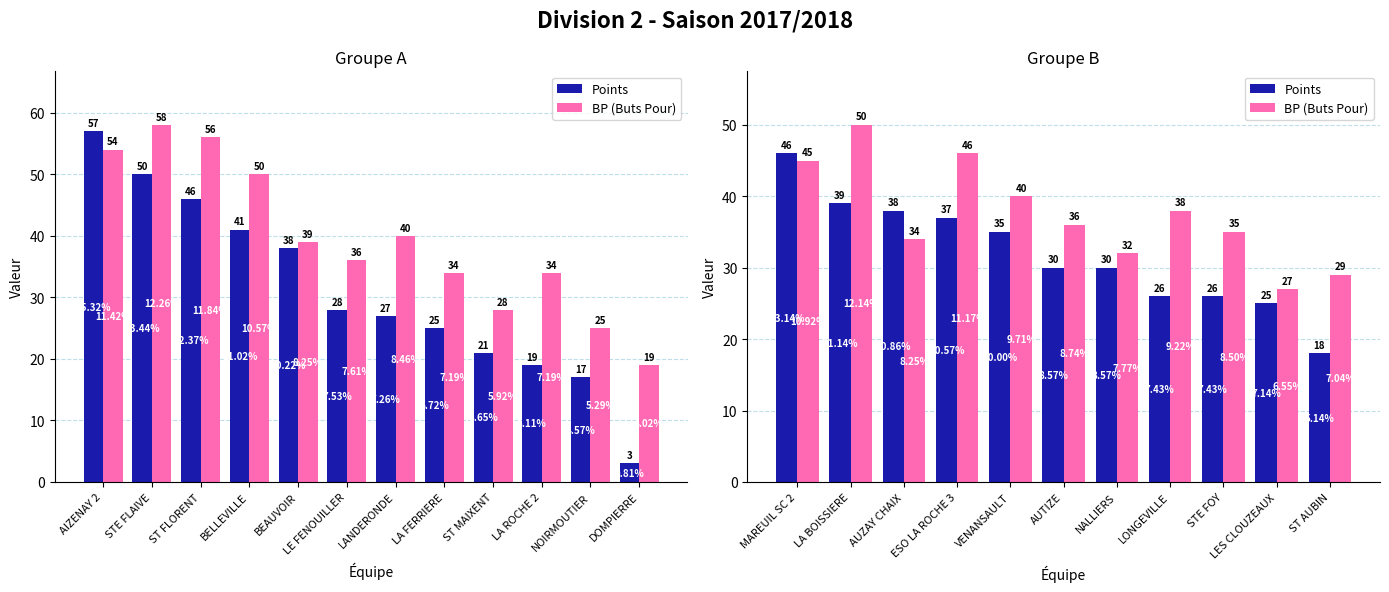

What position from the left is LES CLOUZEAUX?

10